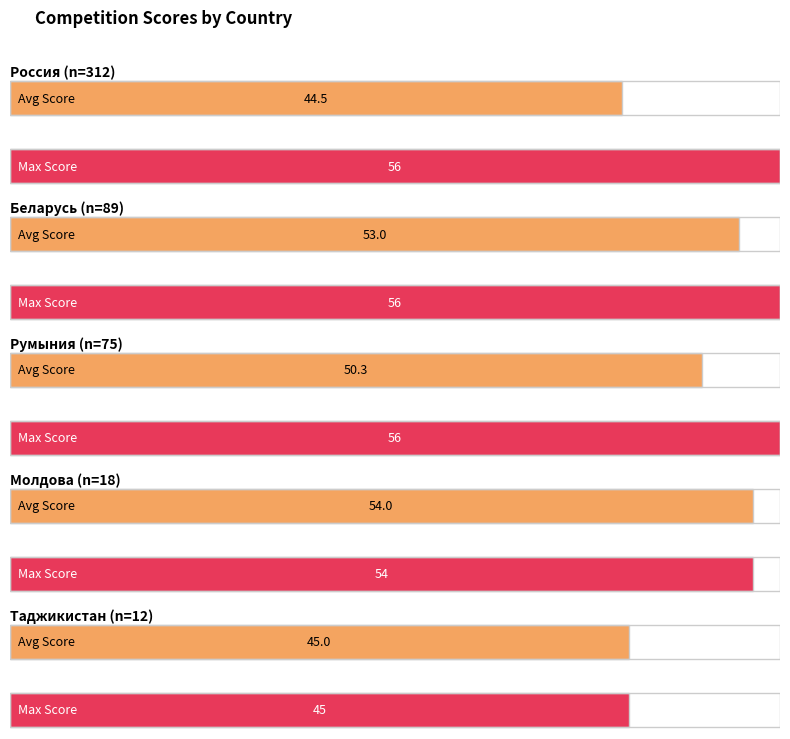

The value of Румыния at Таджикистан is 10. True or false?

False